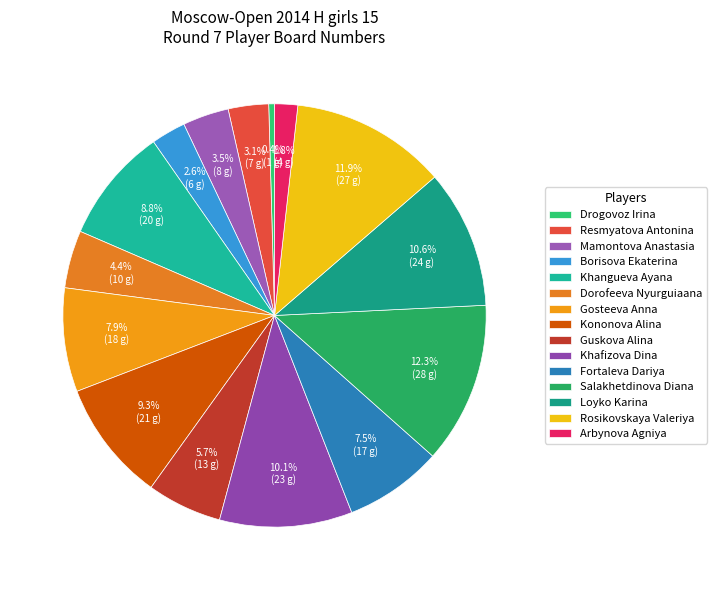

To the nearest percent, what percentage of the pie is Arbynova Agniya?

2%